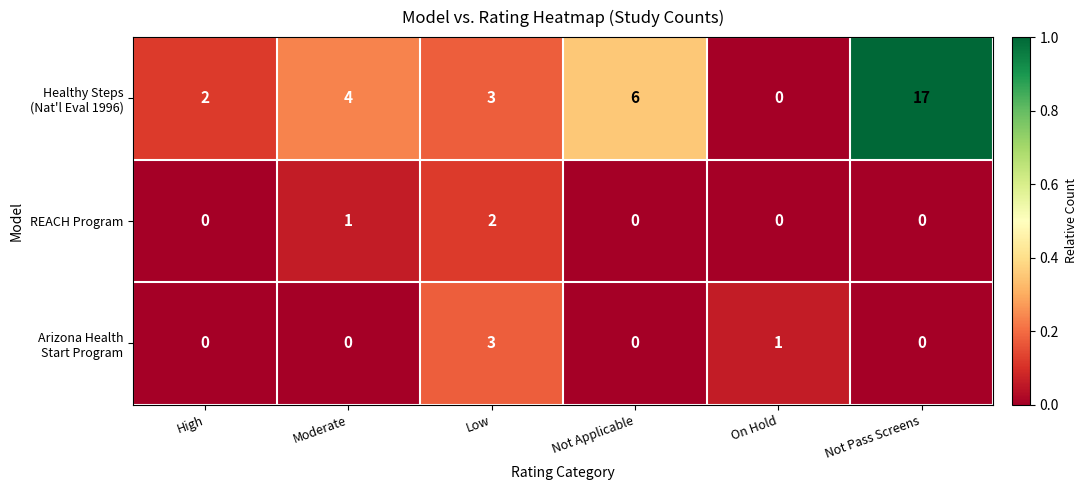

What is the total value across all series at High?

2